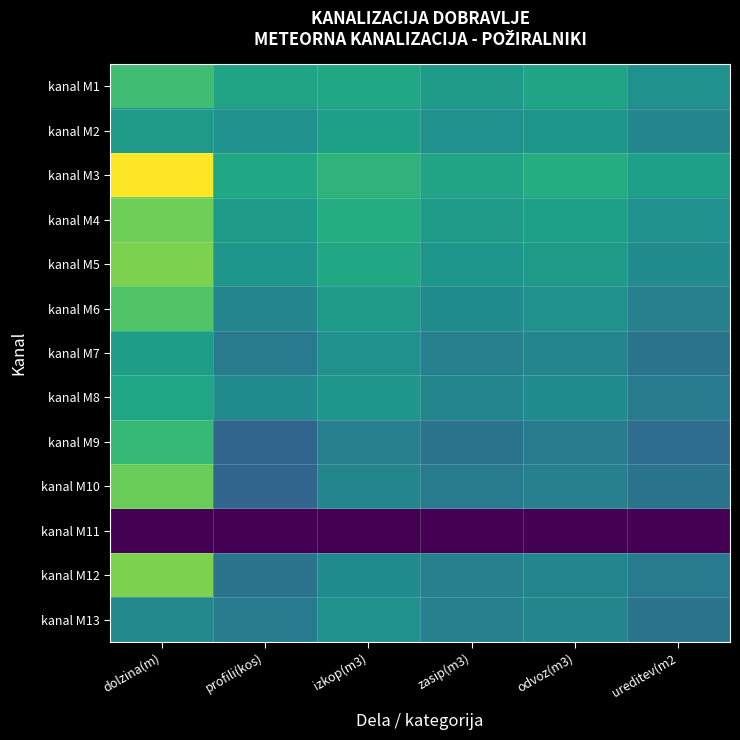

Reading left to right, what are all the values shown in this chart?

kanal M1: dolzina(m)=22.6	profili(kos)=16.0	izkop(m3)=17.0	zasip(m3)=14.0	odvoz(m3)=16.0	ureditev(m2=12.0
kanal M2: dolzina(m)=13.9	profili(kos)=12.0	izkop(m3)=15.0	zasip(m3)=12.0	odvoz(m3)=13.0	ureditev(m2=10.0
kanal M3: dolzina(m)=47.2	profili(kos)=17.0	izkop(m3)=20.0	zasip(m3)=16.0	odvoz(m3)=18.0	ureditev(m2=15.0
kanal M4: dolzina(m)=28.8	profili(kos)=14.0	izkop(m3)=18.0	zasip(m3)=14.0	odvoz(m3)=15.0	ureditev(m2=12.0
kanal M5: dolzina(m)=30.5	profili(kos)=13.0	izkop(m3)=17.0	zasip(m3)=13.0	odvoz(m3)=14.0	ureditev(m2=11.0
kanal M6: dolzina(m)=25.0	profili(kos)=10.0	izkop(m3)=14.0	zasip(m3)=11.0	odvoz(m3)=12.0	ureditev(m2=9.0
kanal M7: dolzina(m)=14.9	profili(kos)=8.0	izkop(m3)=12.0	zasip(m3)=9.0	odvoz(m3)=10.0	ureditev(m2=7.0
kanal M8: dolzina(m)=16.4	profili(kos)=11.0	izkop(m3)=13.0	zasip(m3)=10.0	odvoz(m3)=11.0	ureditev(m2=8.0
kanal M9: dolzina(m)=21.2	profili(kos)=5.0	izkop(m3)=9.0	zasip(m3)=7.0	odvoz(m3)=8.0	ureditev(m2=6.0
kanal M10: dolzina(m)=28.5	profili(kos)=5.0	izkop(m3)=10.0	zasip(m3)=8.0	odvoz(m3)=9.0	ureditev(m2=7.0
kanal M11: dolzina(m)=0.0	profili(kos)=0.0	izkop(m3)=0.0	zasip(m3)=0.0	odvoz(m3)=0.0	ureditev(m2=0.0
kanal M12: dolzina(m)=30.5	profili(kos)=7.0	izkop(m3)=11.0	zasip(m3)=9.0	odvoz(m3)=10.0	ureditev(m2=8.0
kanal M13: dolzina(m)=10.5	profili(kos)=8.0	izkop(m3)=12.0	zasip(m3)=9.0	odvoz(m3)=10.0	ureditev(m2=7.0